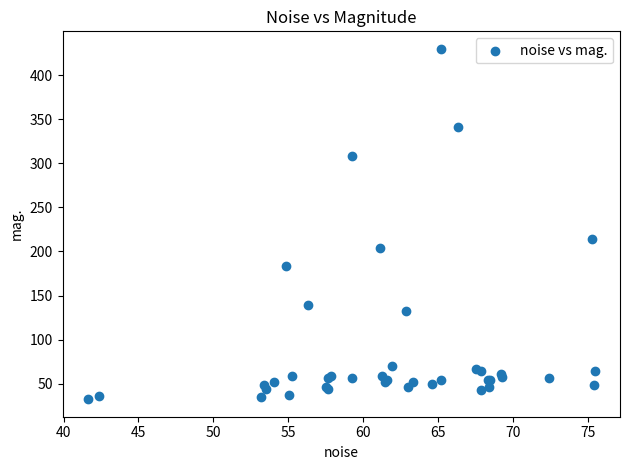

What Y value in the scatter plot is closest to 231?

213.8